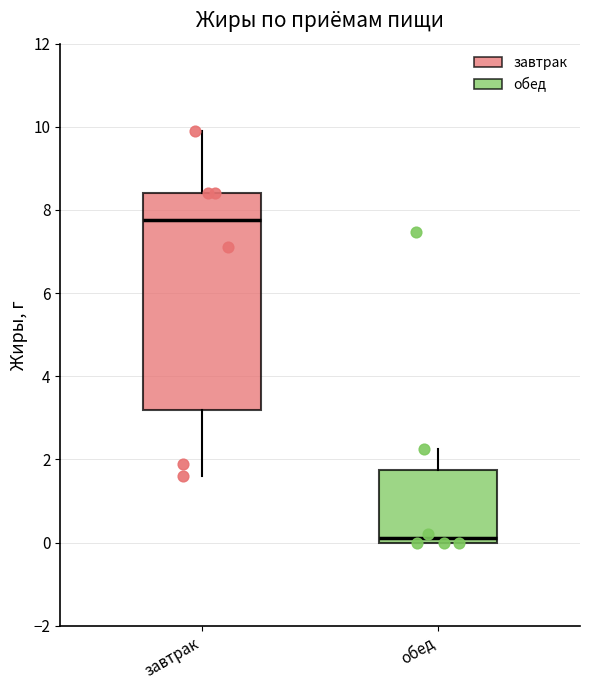

Reading left to right, read every box against the y-axis: the position of its median line, the range the box covers, and the ends of its whiskers. The values are not printed on the chart, so give them approximately, as read against the axis.

завтрак: median 7.8, box 3.2 to 8.4, whiskers 1.6 to 10.0
обед: median 0.2, box 0.0 to 1.8, whiskers 0.0 to 2.2